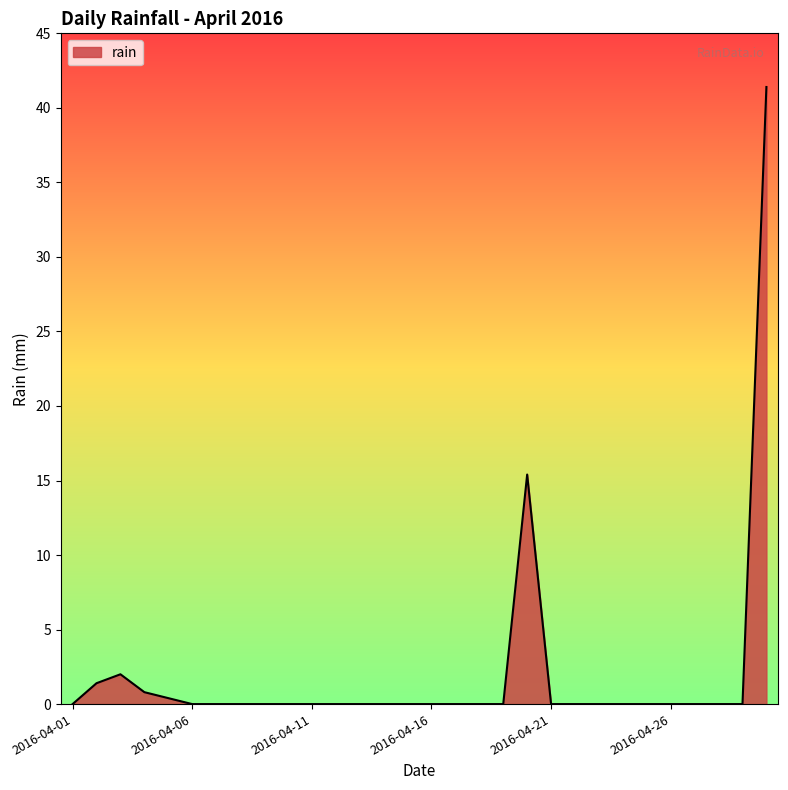

What is the maximum value shown in the chart?

41.4